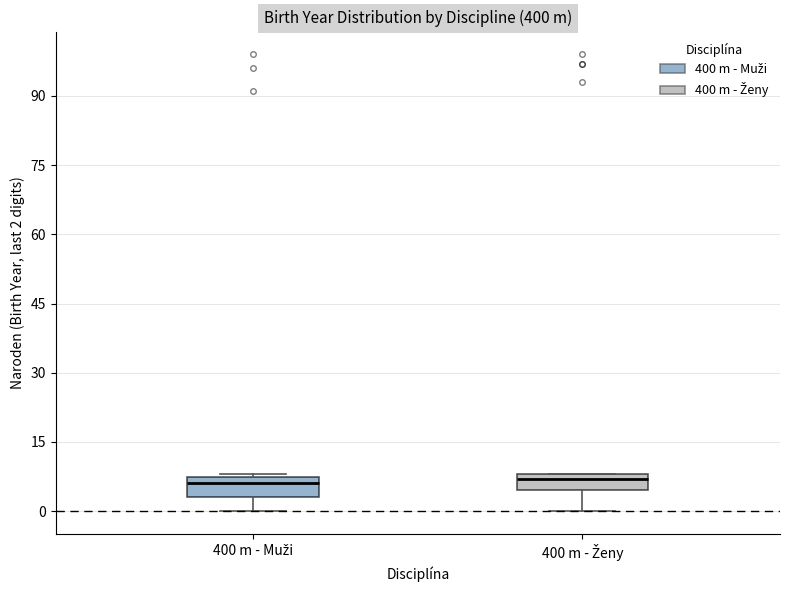

Reading left to right, read every box against the y-axis: the position of its median line, the range the box covers, and the ends of its whiskers. The values are not printed on the chart, so give them approximately, as read against the axis.

400 m - Muži: median 6, box 4 to 8, whiskers 0 to 8
400 m - Ženy: median 8 (just below the box's upper edge), box 4 to 8, whiskers 0 to 8